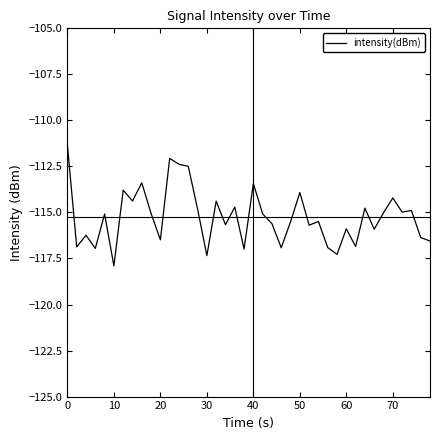

What is the greatest value displayed?

-111.3